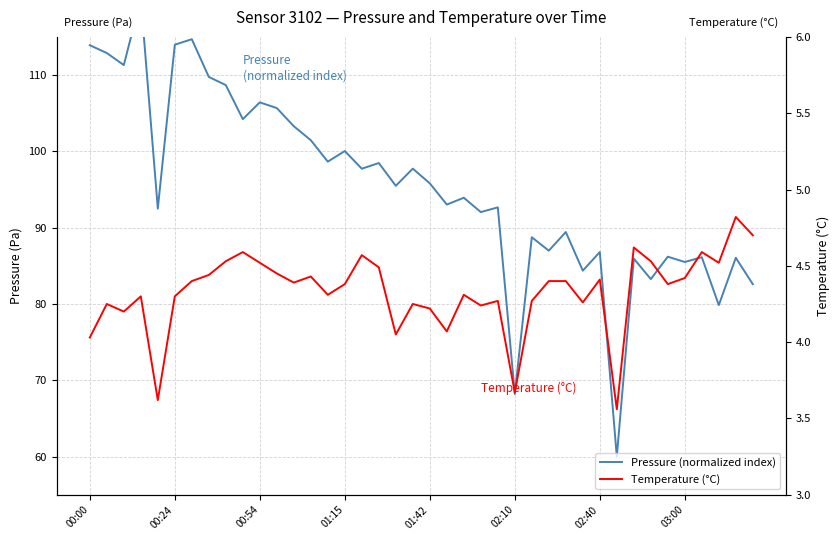

True or false: Temperature (°C) has a value of 4.5 at 00:54.

True